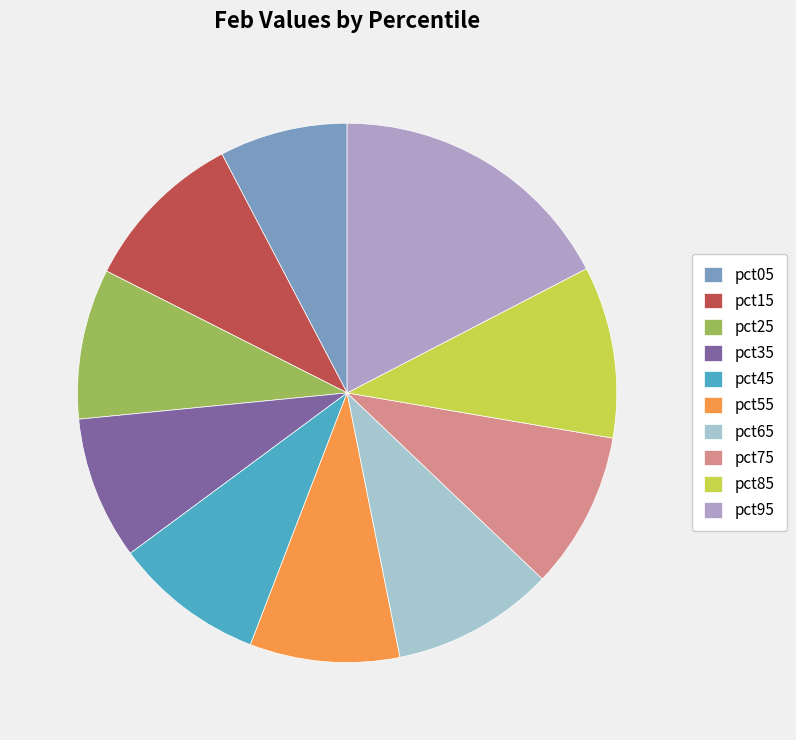

Is pct55 the majority of the pie?

No